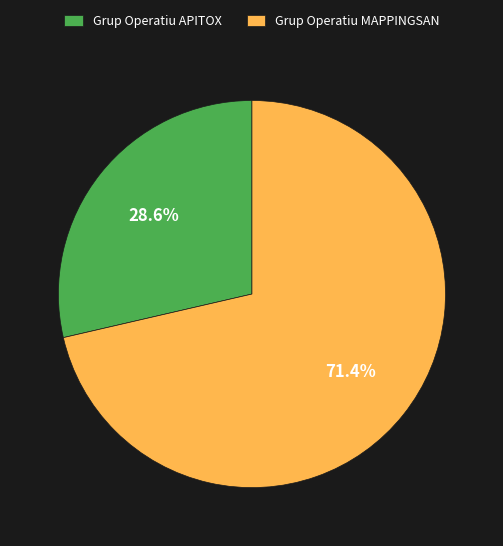

Approximately how many times larger is the value at Grup Operatiu MAPPINGSAN compared to Grup Operatiu APITOX?

2.5